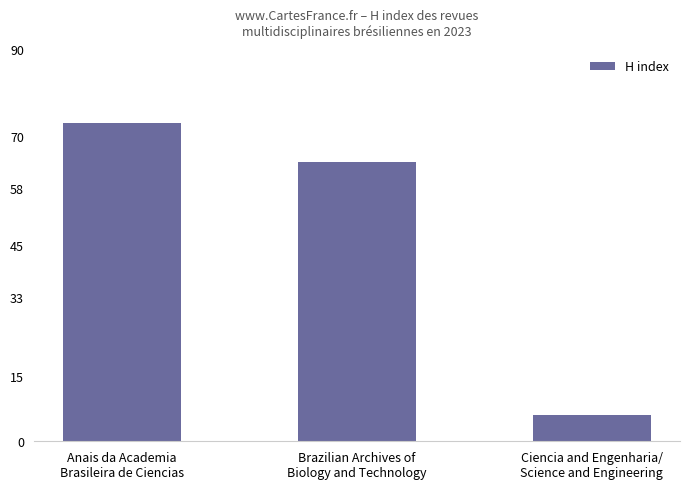

What position from the left is Anais da Academia
Brasileira de Ciencias?

1